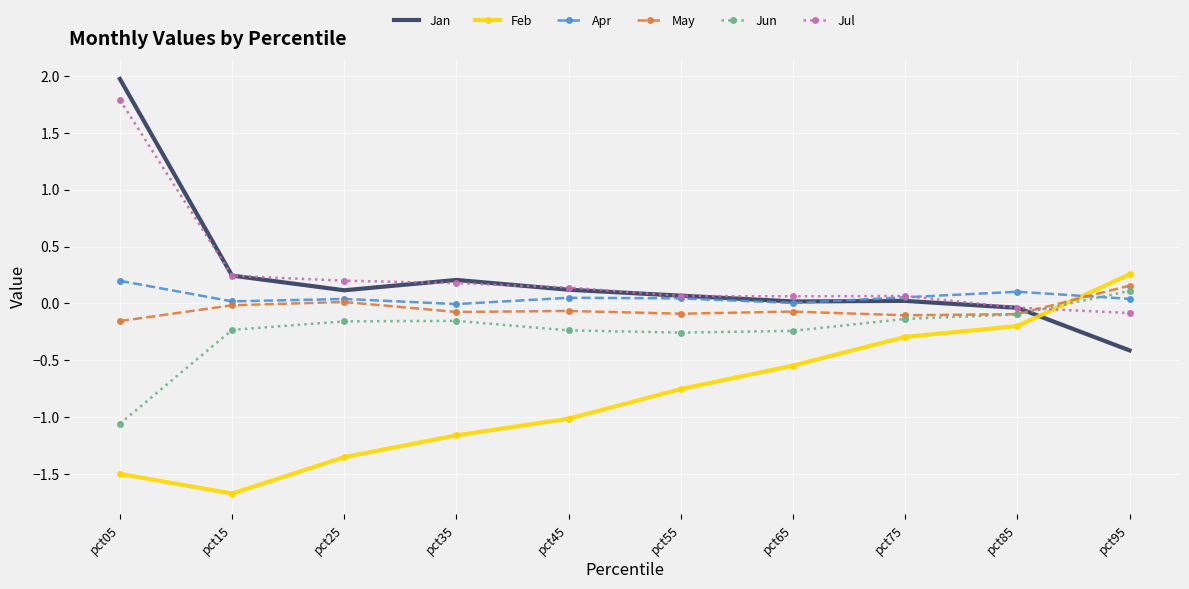

At which label does Jul reach its peak?

pct05